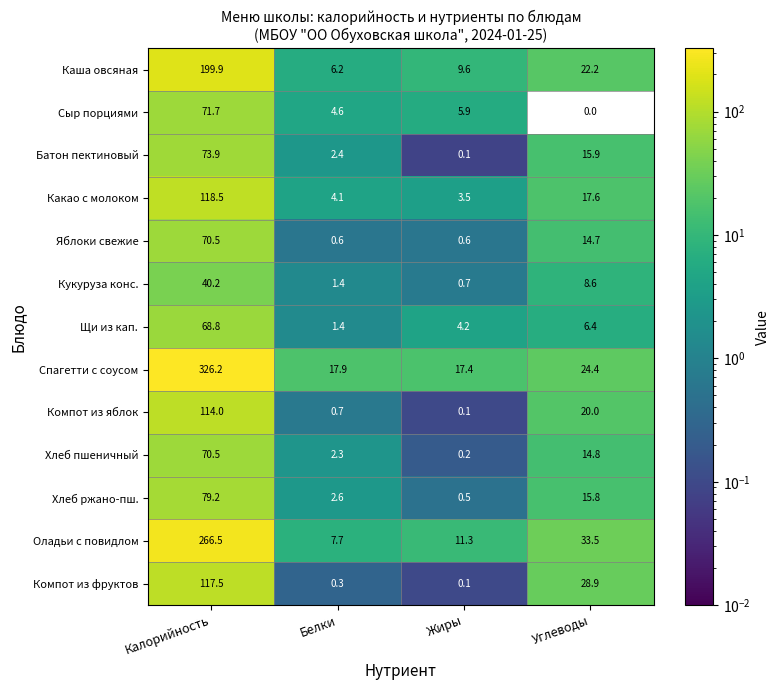

List the labels in order of Компот из яблок value, largest first.

Калорийность, Углеводы, Белки, Жиры